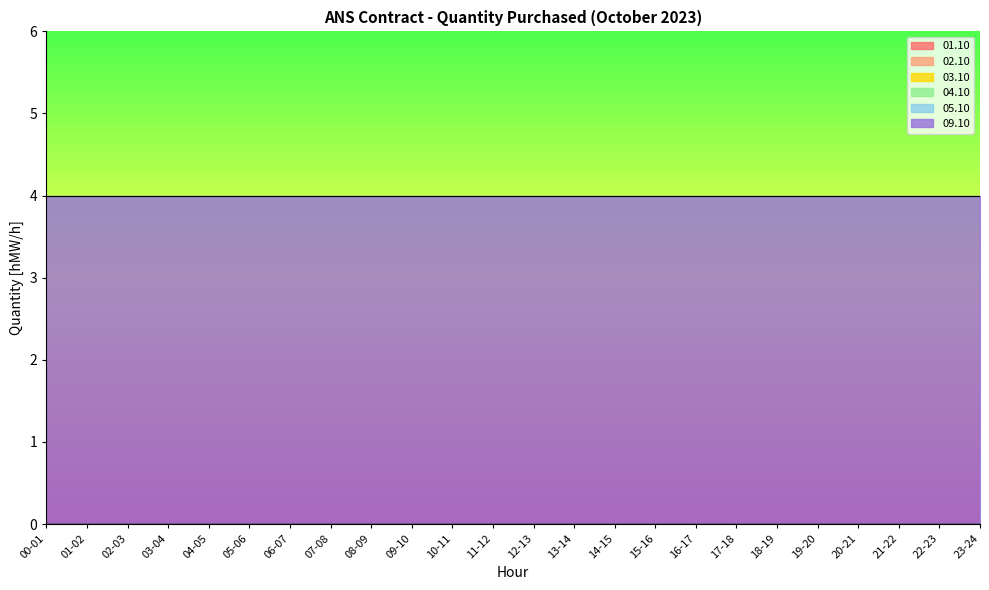

What position from the left is 05-06?

6